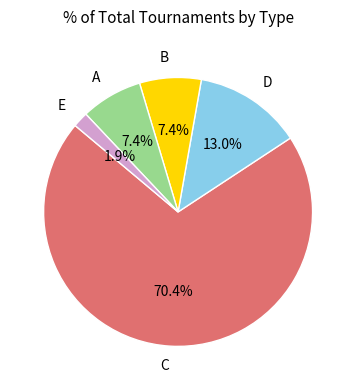

How many slices are in this pie chart?

5